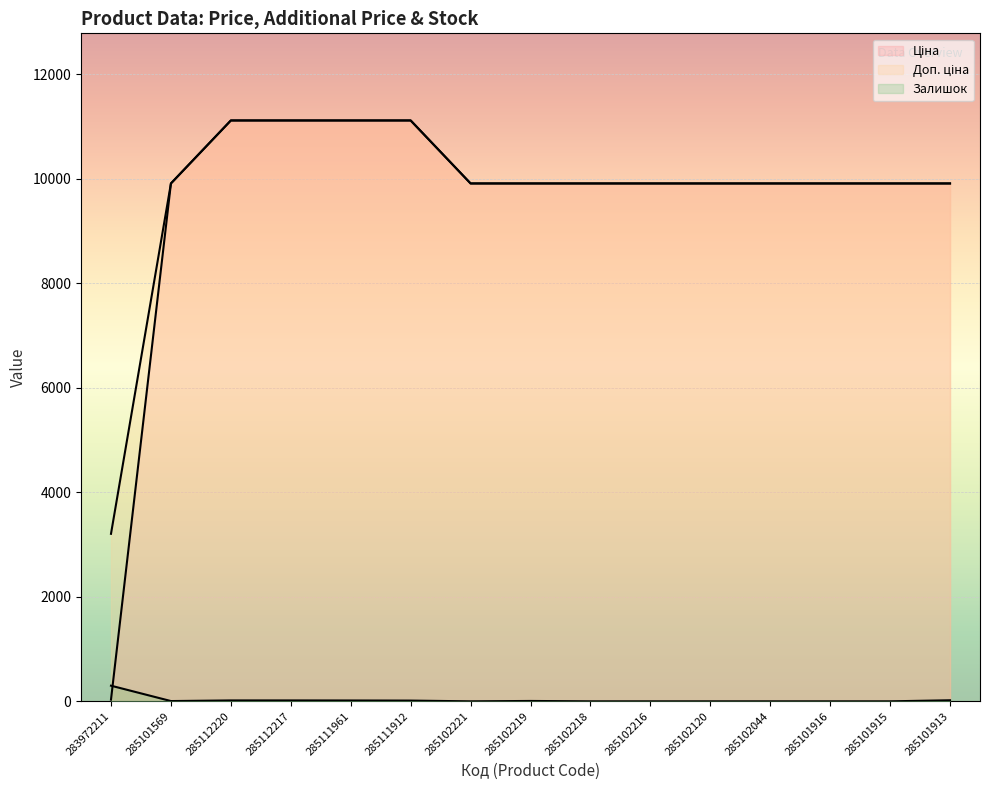

List the labels in order of Доп. ціна value, largest first.

285112220, 285112217, 285111961, 285111912, 285101569, 285102221, 285102219, 285102218, 285102216, 285102120, 285102044, 285101916, 285101915, 285101913, 283972211